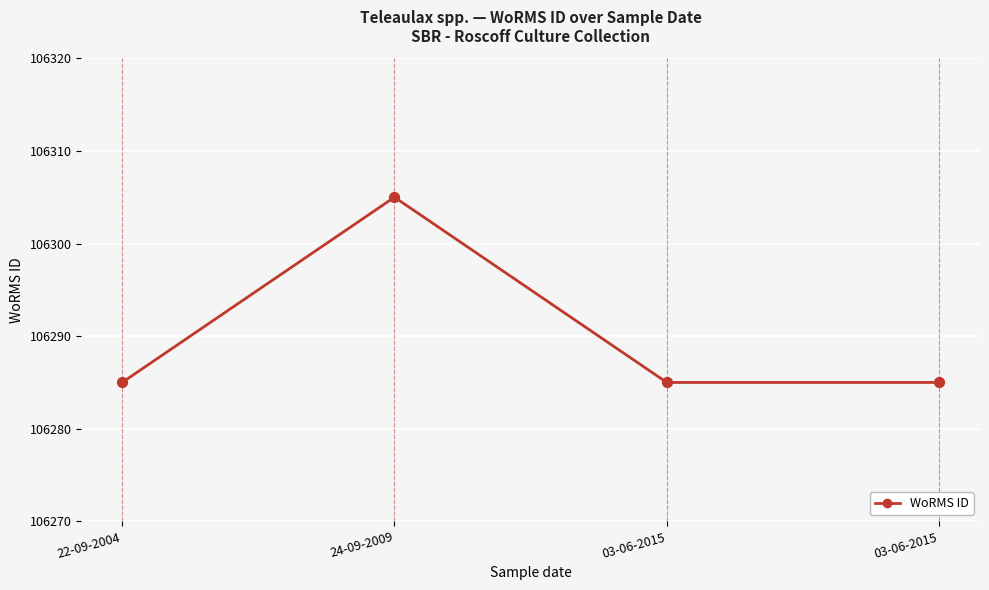

Count the number of data series in this chart.

1